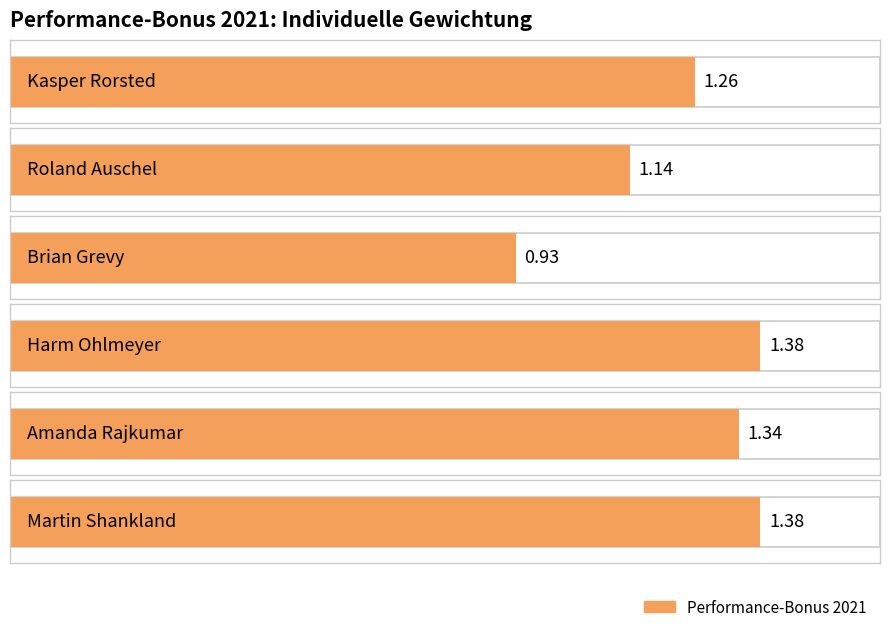

What is the approximate value at Harm Ohlmeyer?

1.4